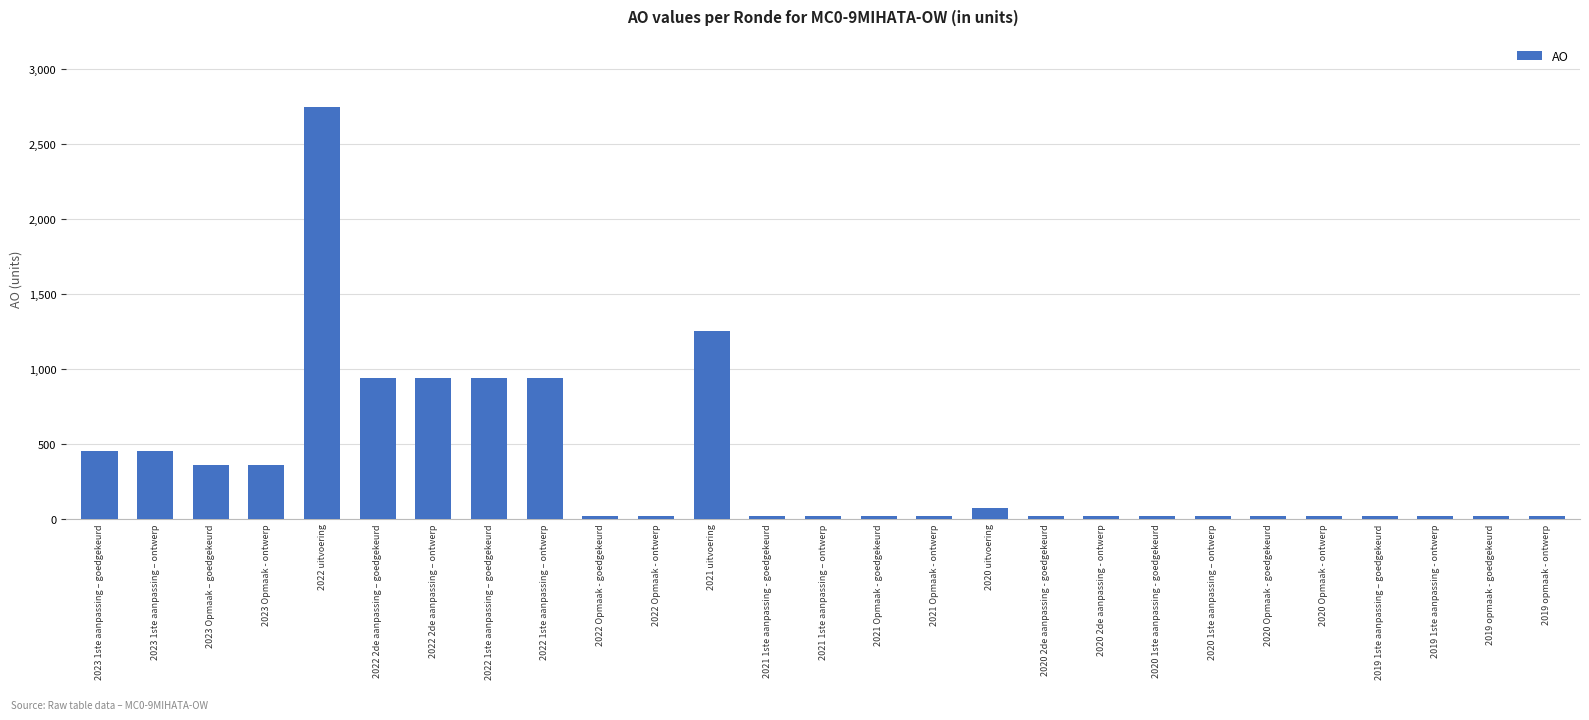

The chart shows a value of 1248 at 2021 uitvoering. True or false?

True